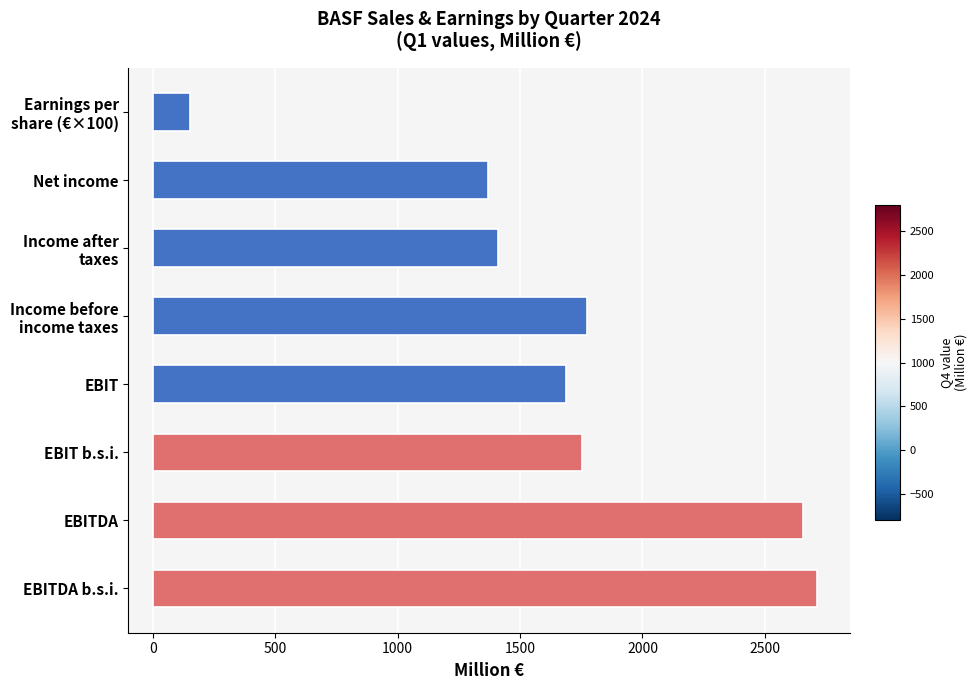

True or false: the data shows 912 at EBITDA.

False